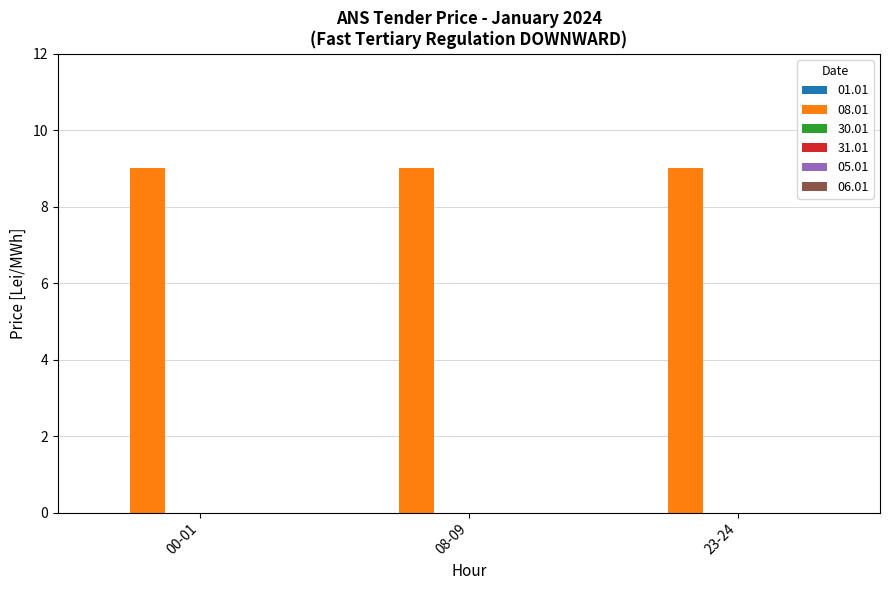

What are all the series names shown in the legend?

01.01, 08.01, 30.01, 31.01, 05.01, 06.01